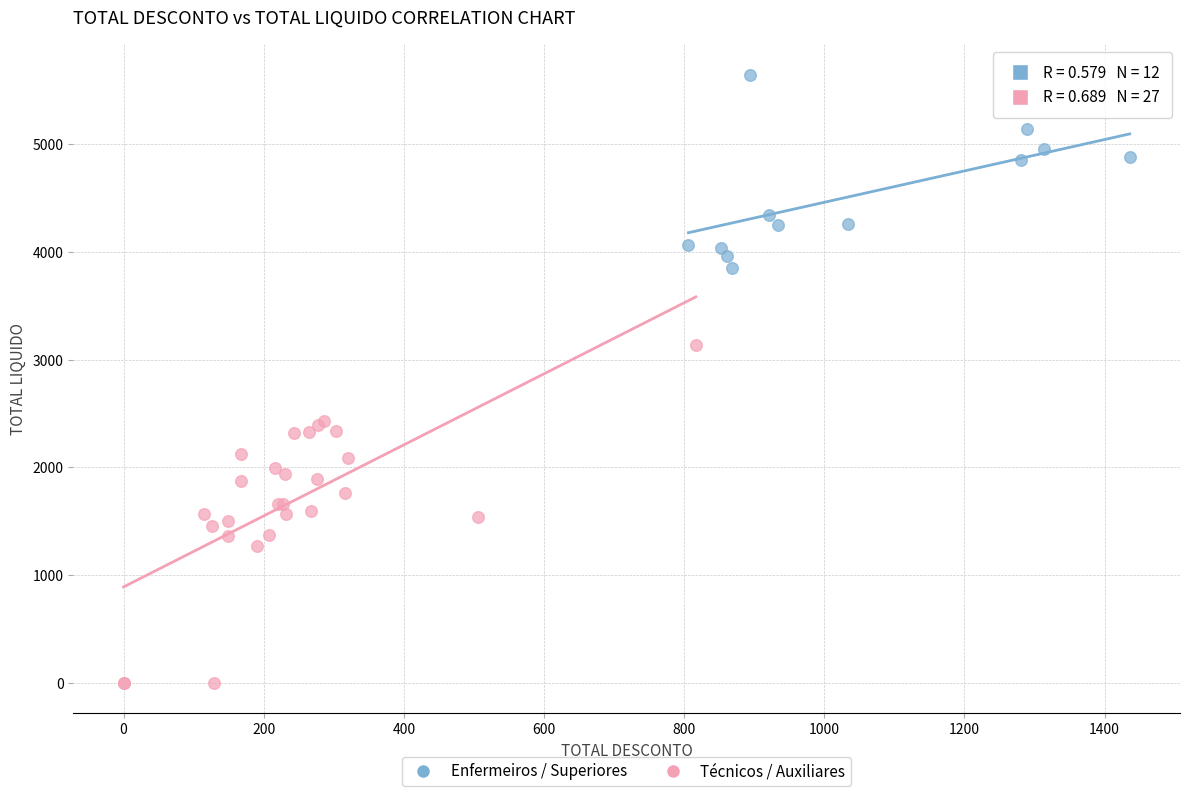

Which series contains the lowest Y value?

Técnicos / Auxiliares